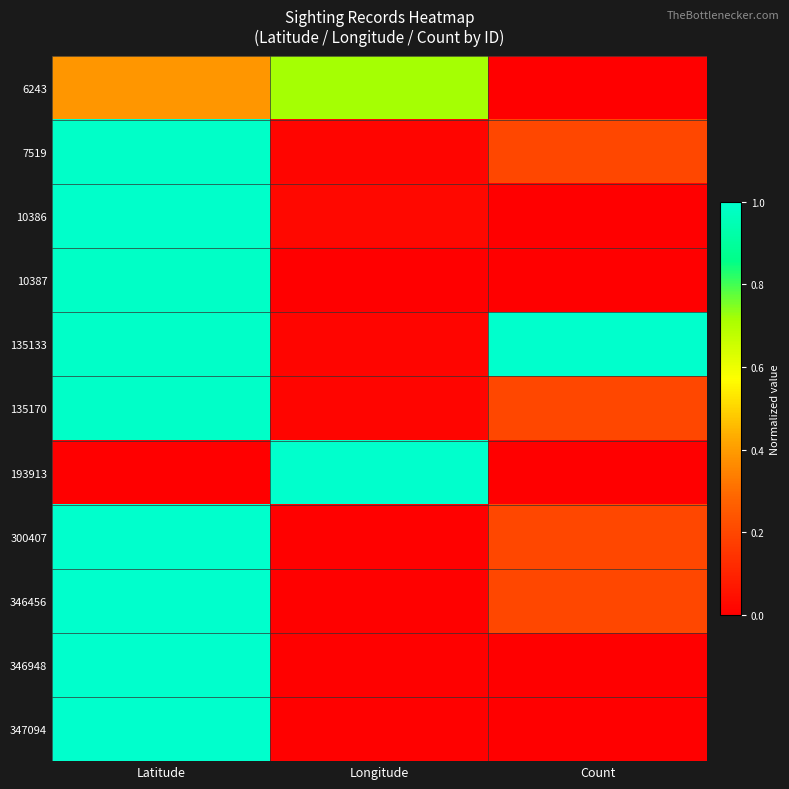

Rank the series by their maximum value, from lowest to highest.

6243, 10387, 7519, 135170, 10386, 300407, 346456, 346948, 347094, 193913, 135133